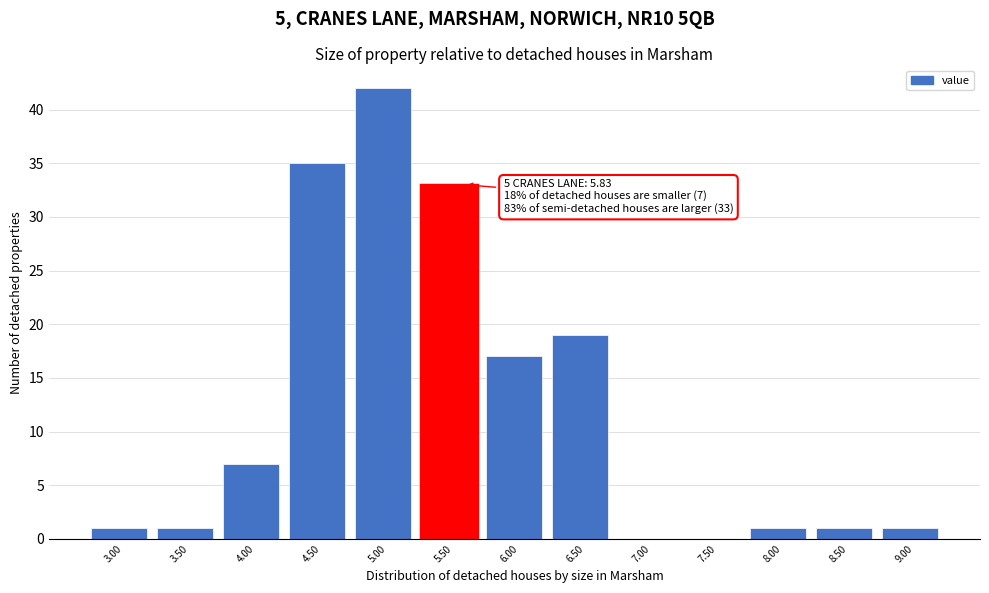

Reading left to right, extract all data points from this chart.

3.00=1	3.50=1	4.00=7	4.50=35	5.00=42	5.50=33	6.00=17	6.50=19	7.00=0	7.50=0	8.00=1	8.50=1	9.00=1